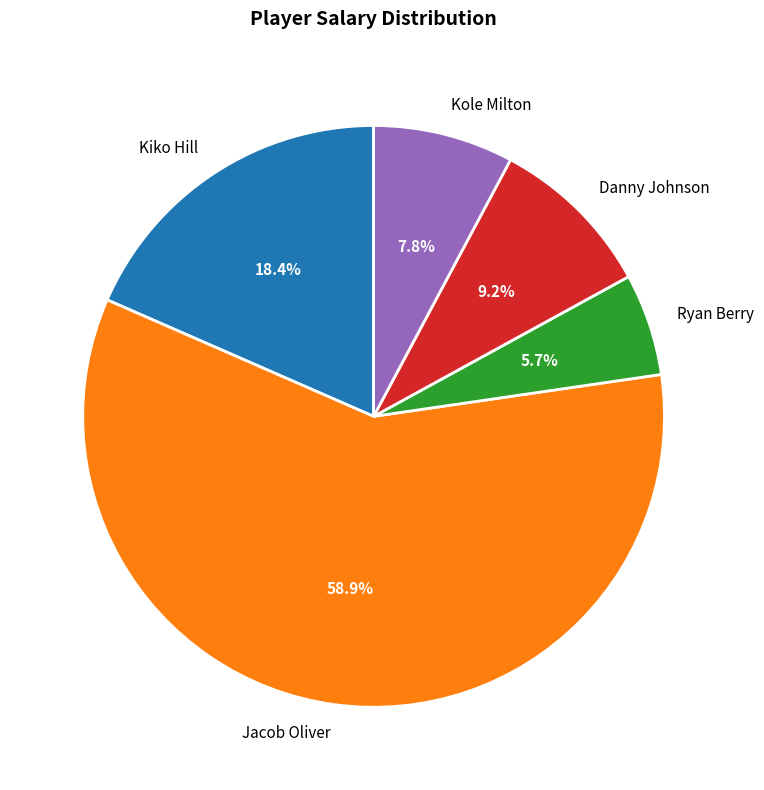

How many slices are in this pie chart?

5